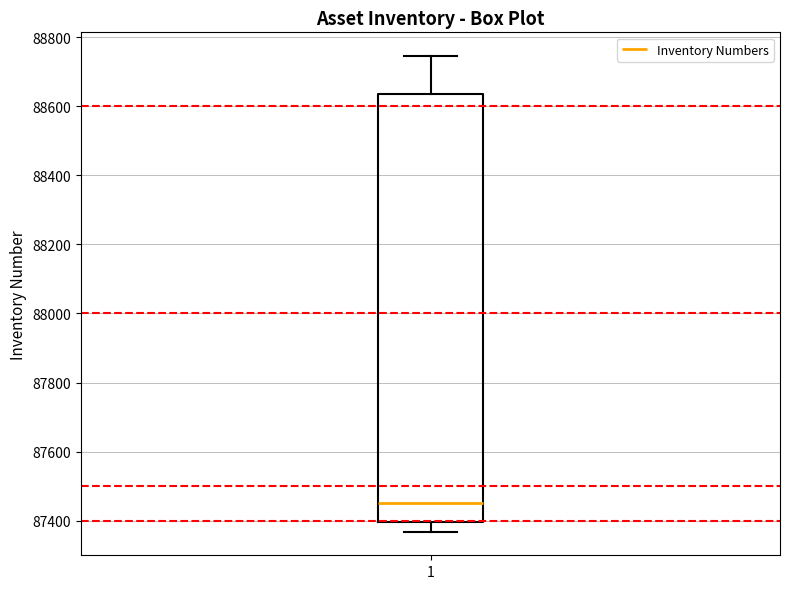

Read this box plot against the y-axis: the position of the median line, the range covered by the box, and the ends of both whiskers. The values are not printed on the chart, so give them approximately, as read against the axis.

median 87460, box 87400 to 88640, whiskers 87360 to 88740